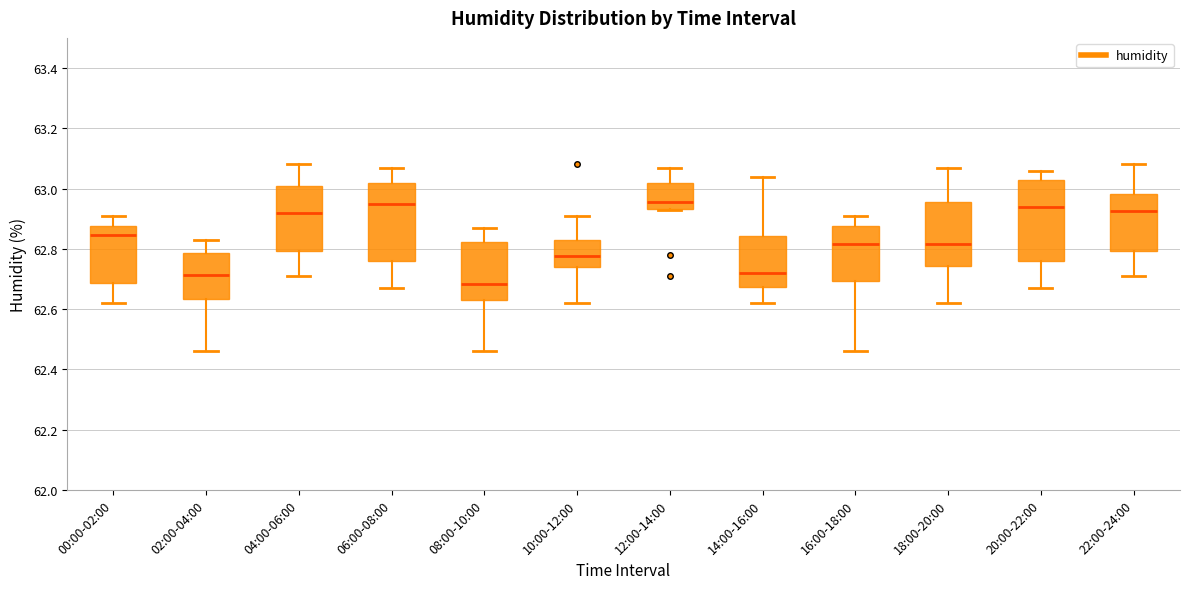

Which box has the lowest median line?

08:00-10:00